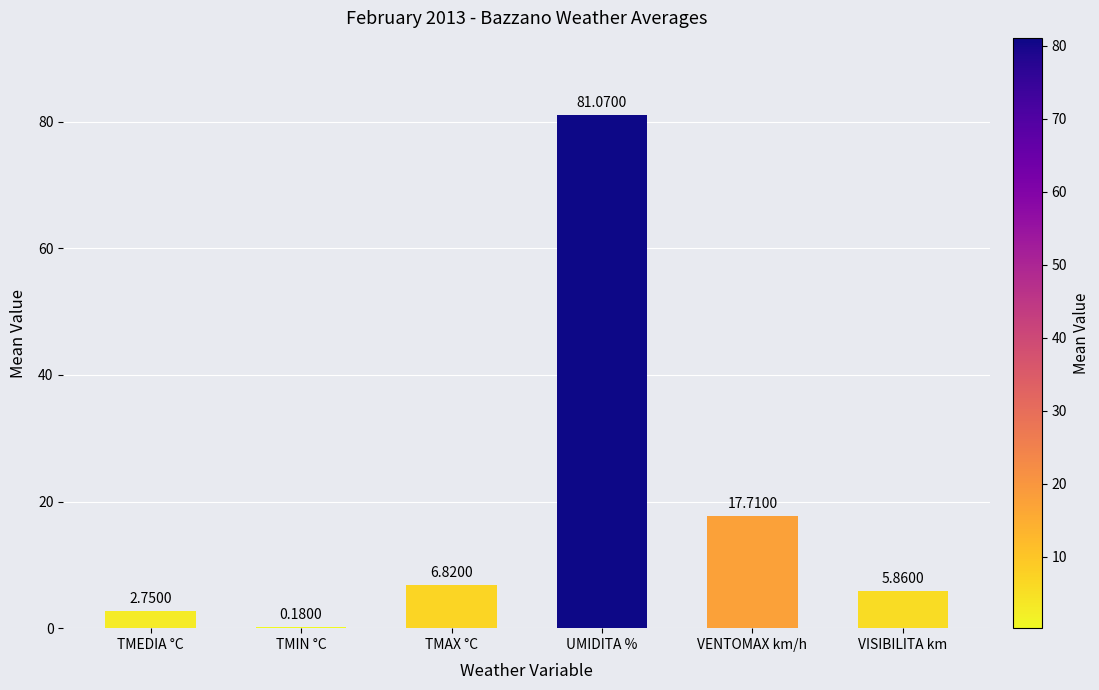

Where does the data first go above 6?

TMAX °C